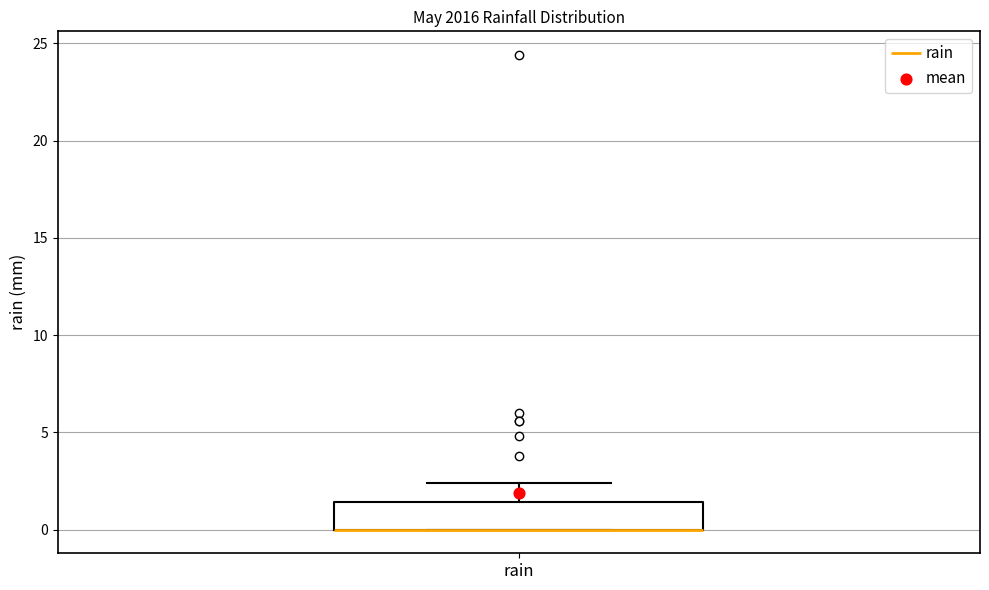

Transcribe this box plot: give where the median line is, the range the box spans, and where the two whiskers end, as read against the y-axis. The values are not printed on the chart, so give them approximately, as read against the axis.

median 0.0 (drawn on the box's lower edge), box 0.0 to 1.5, whiskers 0.0 to 2.5